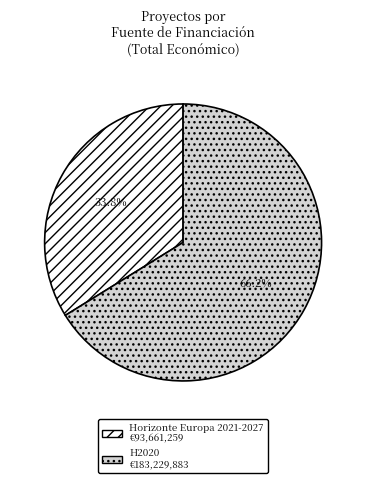

Is there any slice that represents more than half of the pie?

Yes